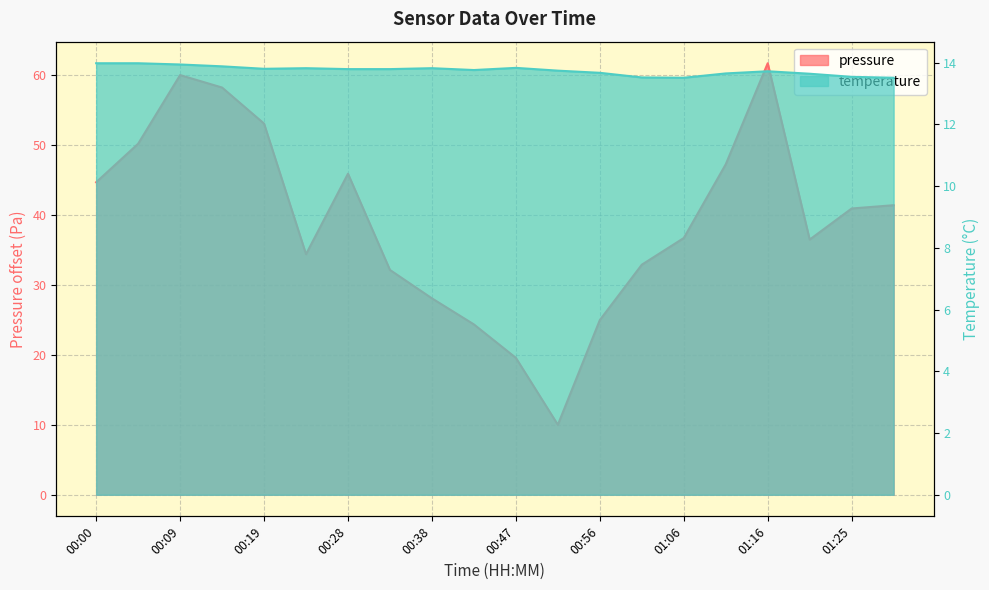

What is the approximate value of pressure at 00:47?

19.6